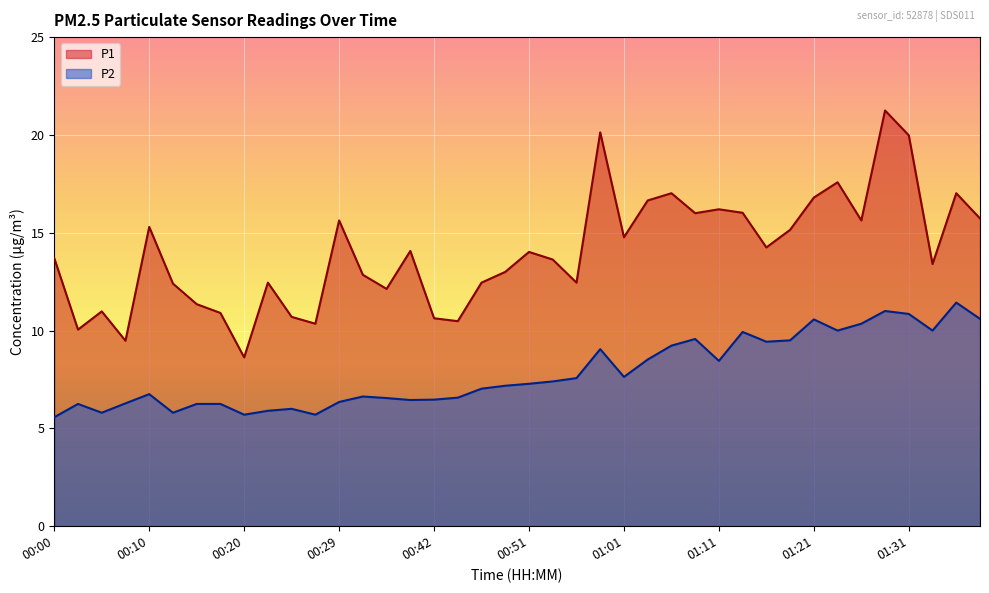

What is the label of the 29th point from the left?

01:11